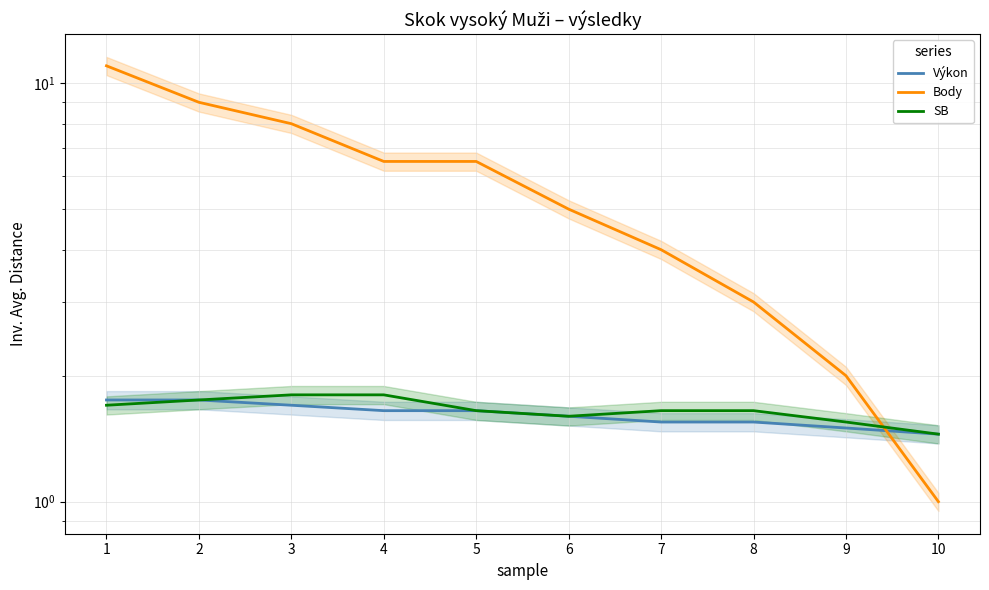

Is it true that SB equals 1.8 at 4?

True